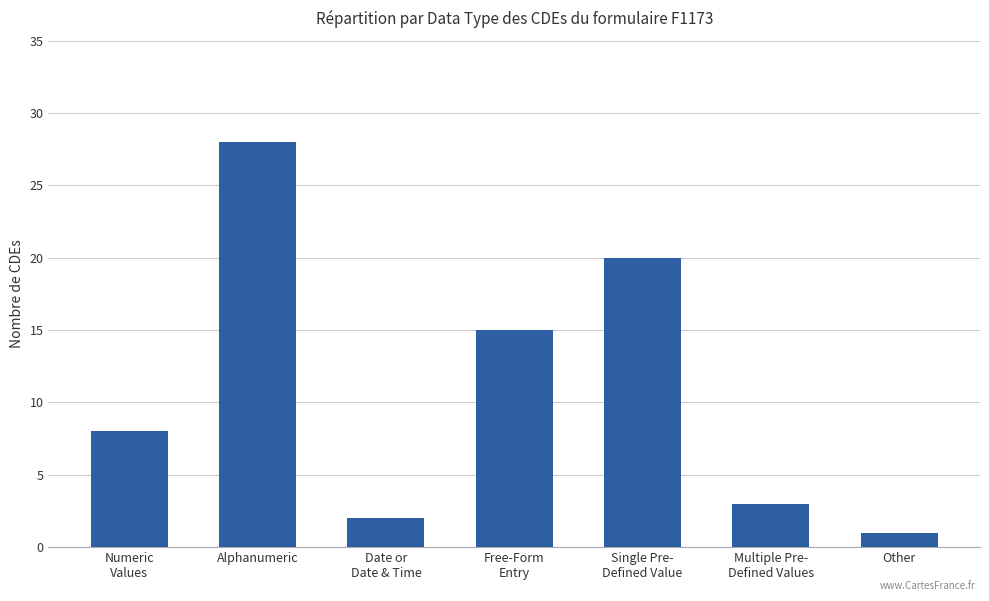

What is the sum of all values?

77